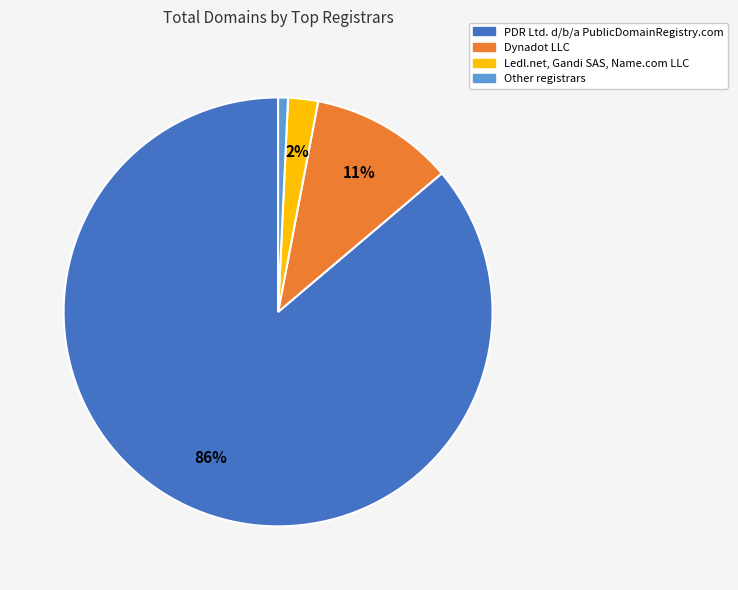

To the nearest percent, what is the average slice percentage?

25%